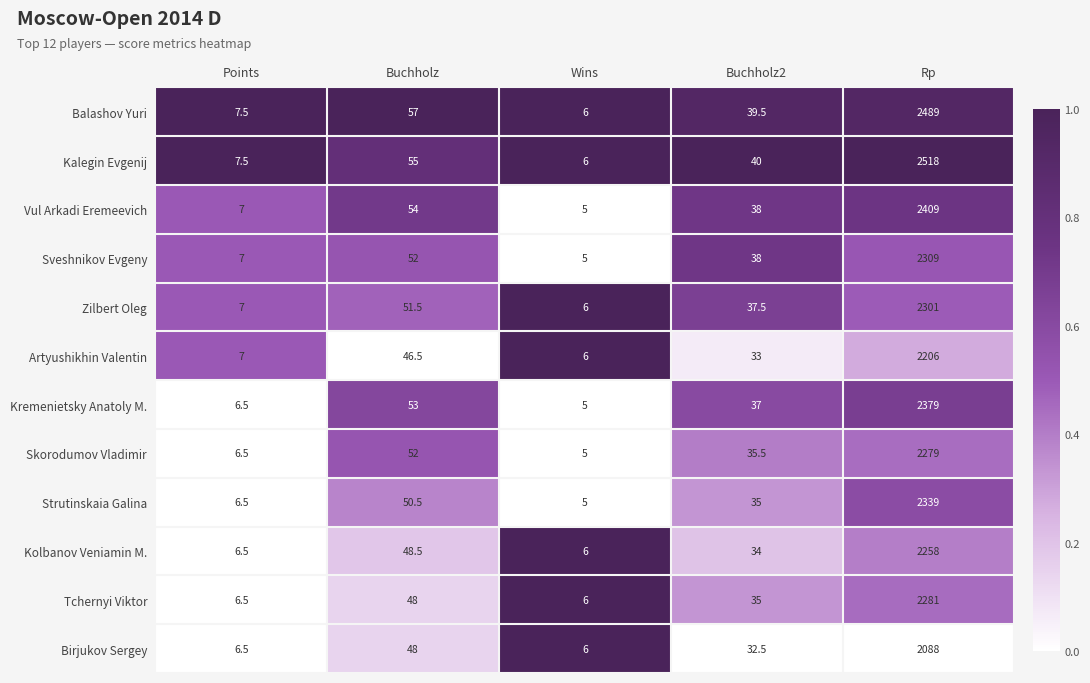

How many categories are shown in the chart?

5